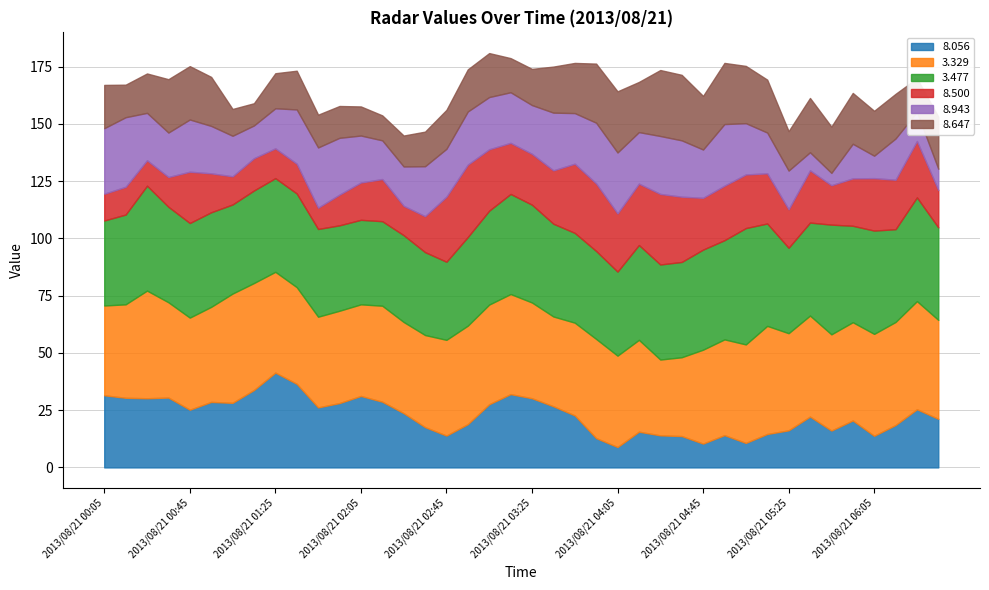

True or false: 8.943 and 3.477 intersect in this chart.

False